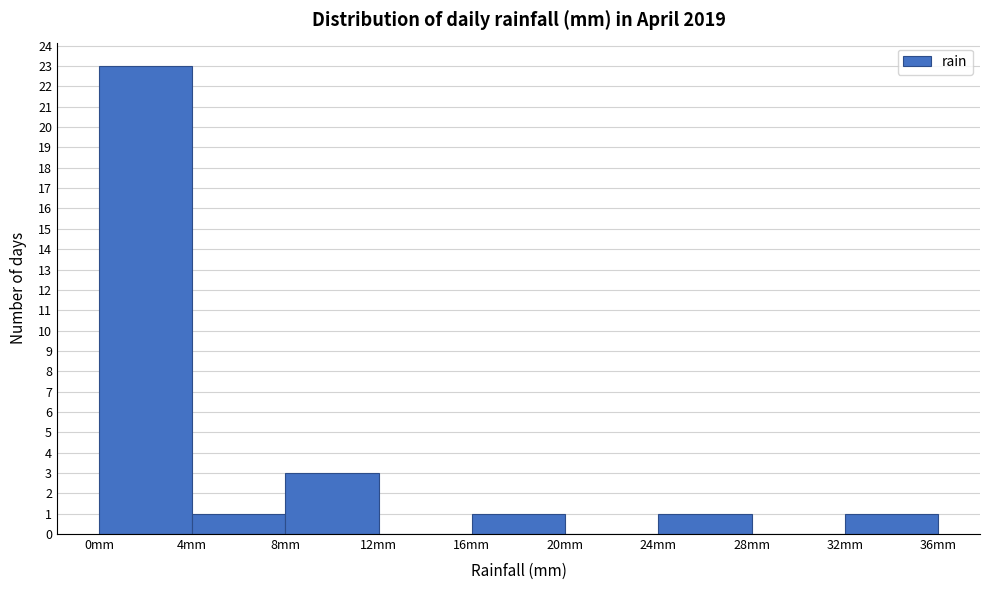

How tall is the bar that spans 24 to 28 on the x-axis? The values are not printed on the chart, so give them approximately, as read against the axis.

1